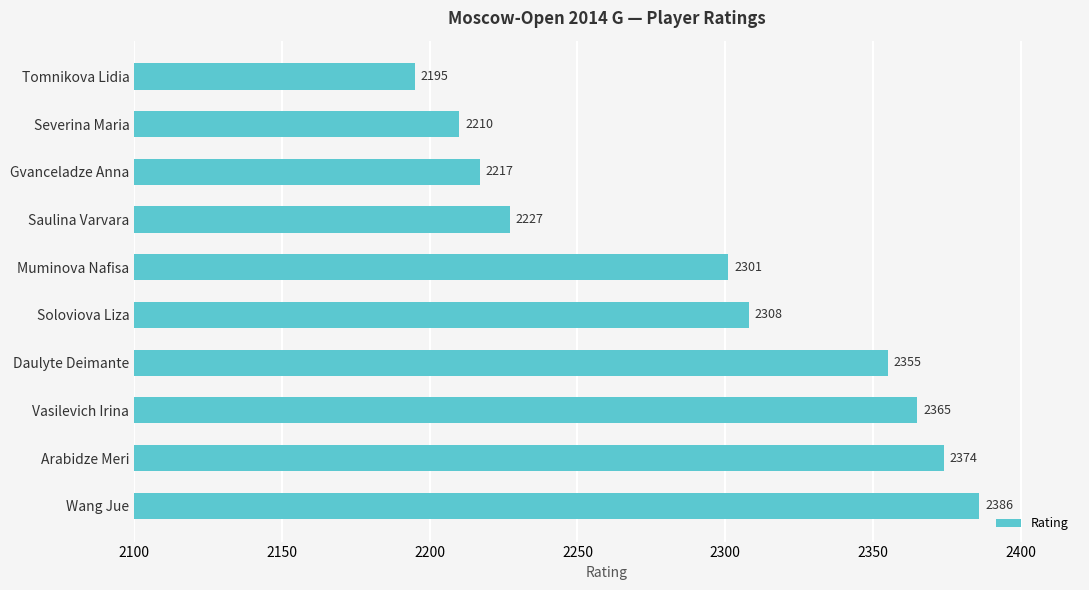

How many values are below 2308?

5